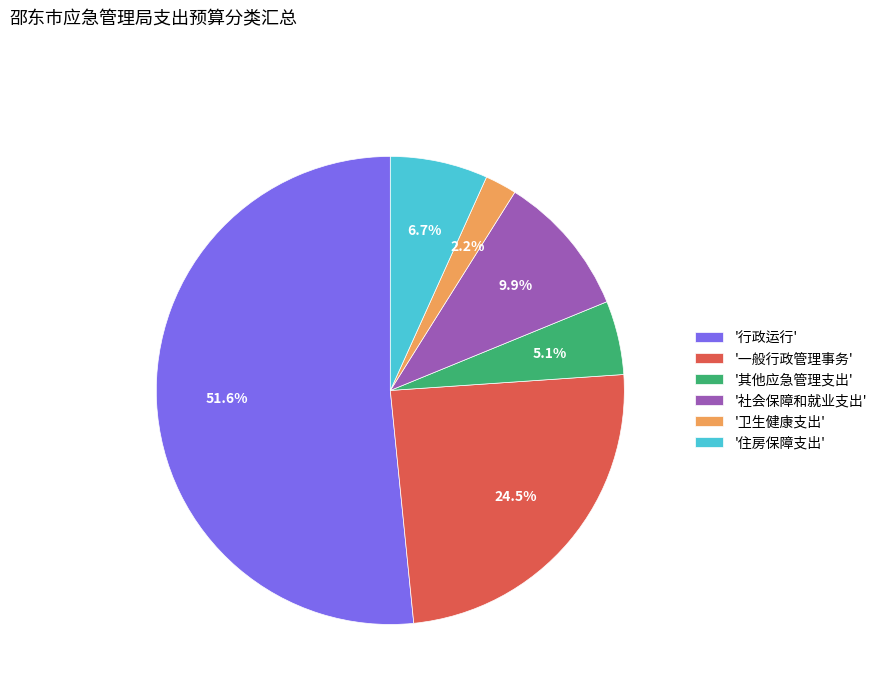

Rank the categories by value from highest to lowest.

'行政运行', '一般行政管理事务', '社会保障和就业支出', '住房保障支出', '其他应急管理支出', '卫生健康支出'